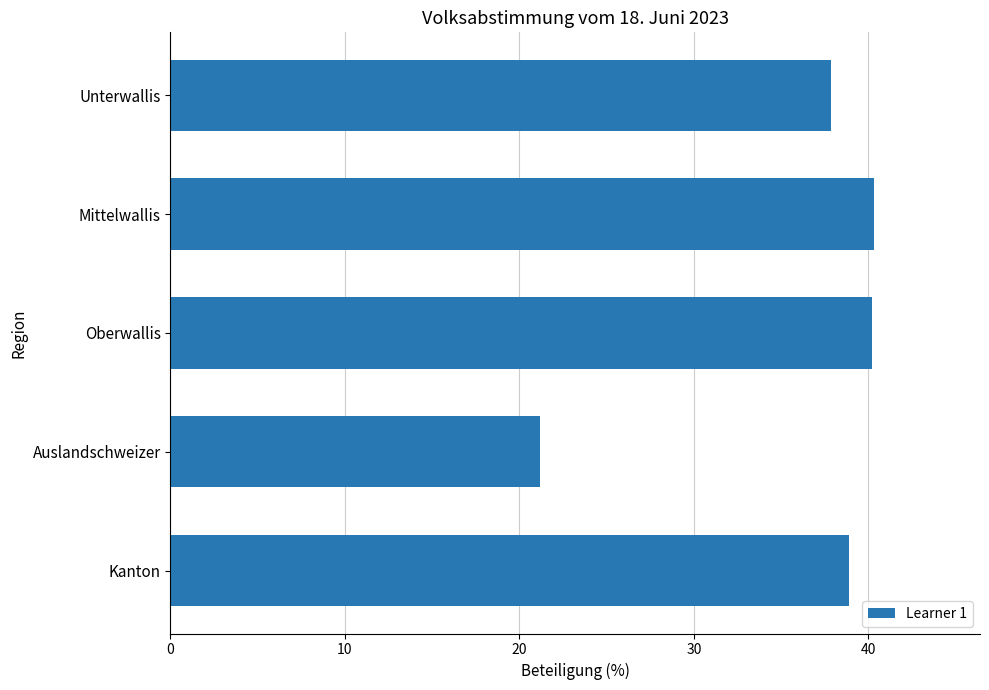

What is the smallest value displayed?

21.2